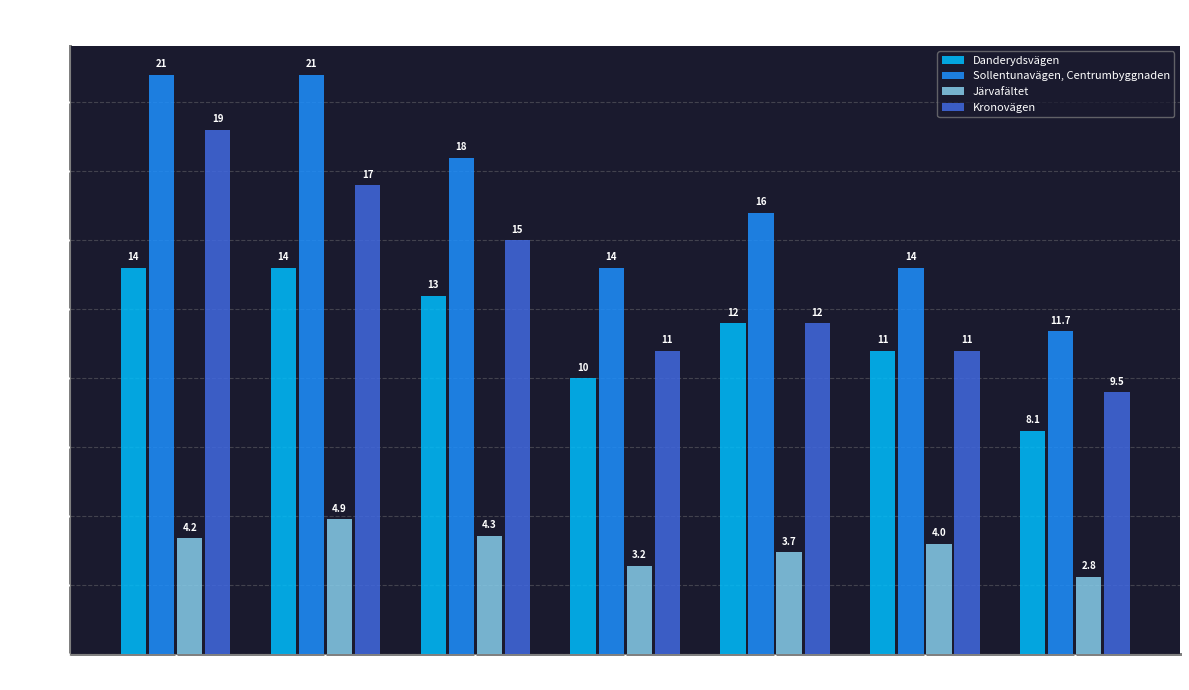

What is the value of the Danderydsvägen bar at the 4th from the left?

10.0